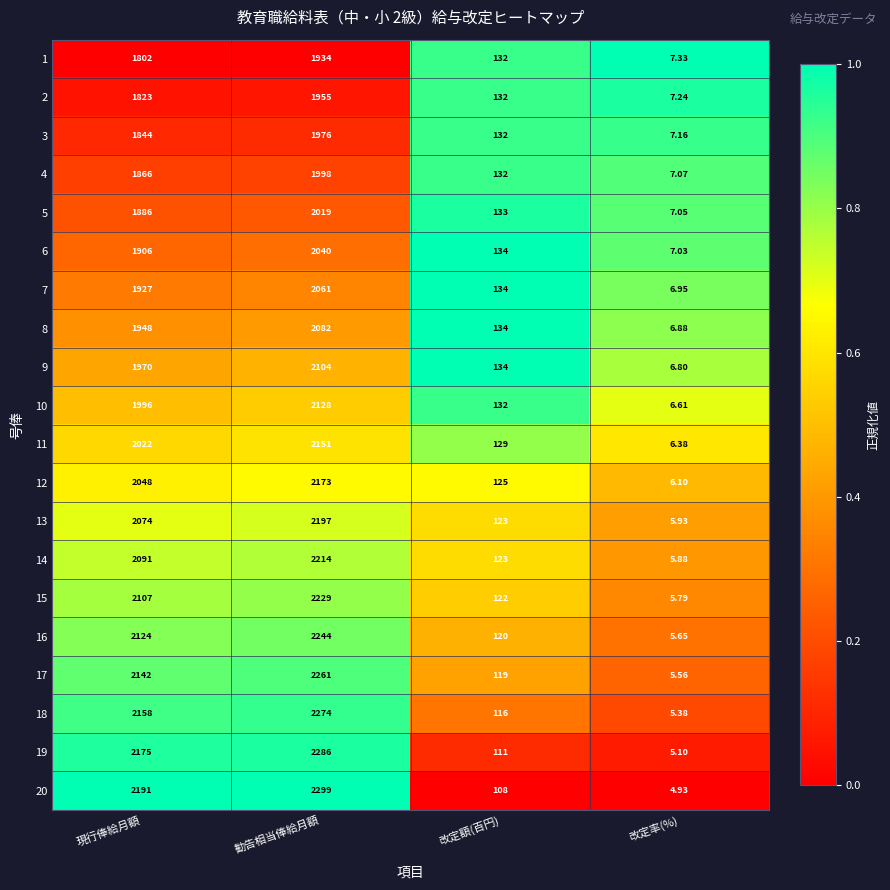

Which series has the largest total across all categories?

20